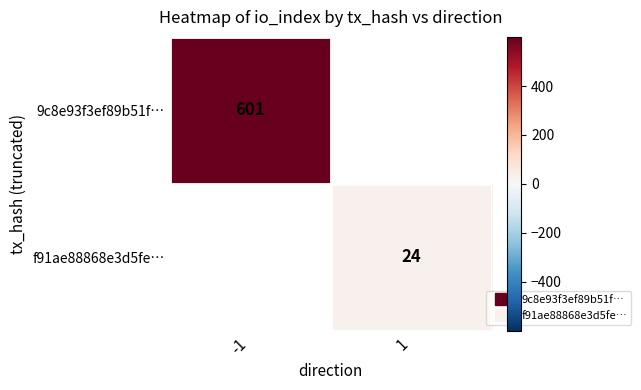

Rank the categories by f91ae88868e3d5fe… value from highest to lowest.

-1, 1